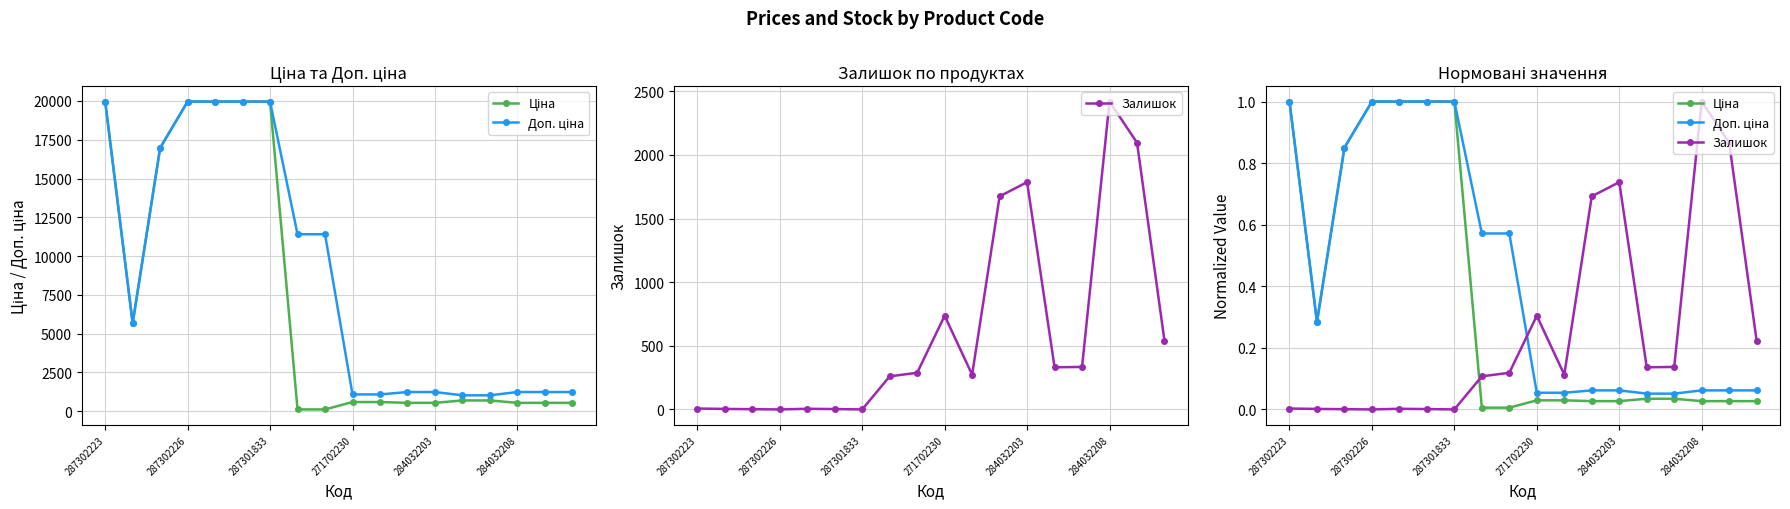

List the series in order of their overall mean, highest first.

Доп. ціна, Ціна, Залишок